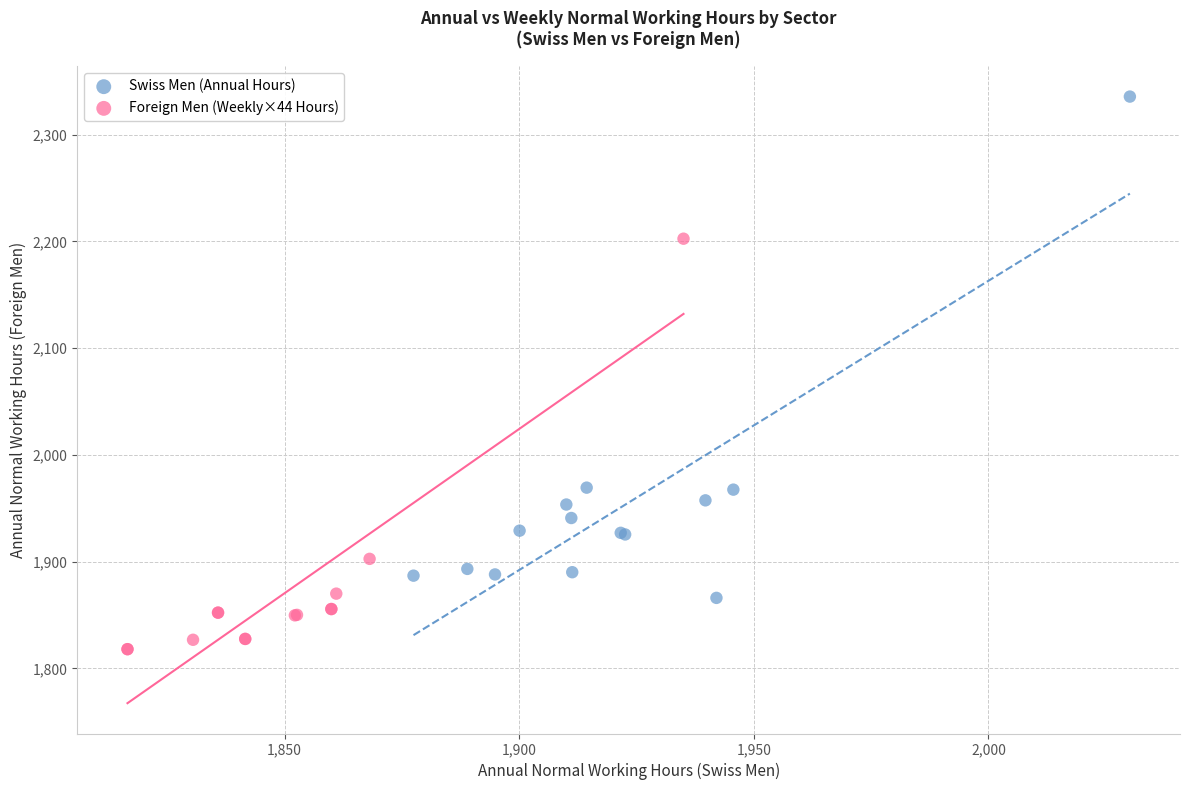

Which series has the widest spread of Y values?

Swiss Men (Annual Hours)